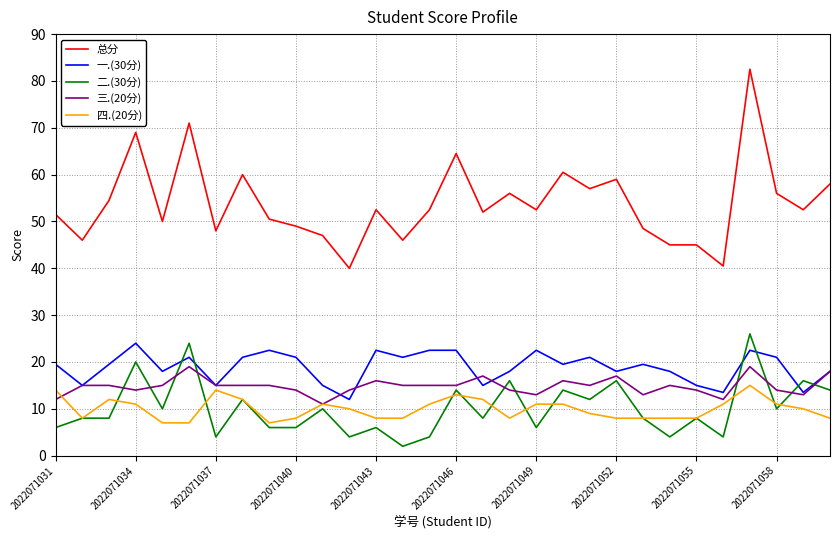

True or false: 四.(20分) and 总分 cross at least once.

False